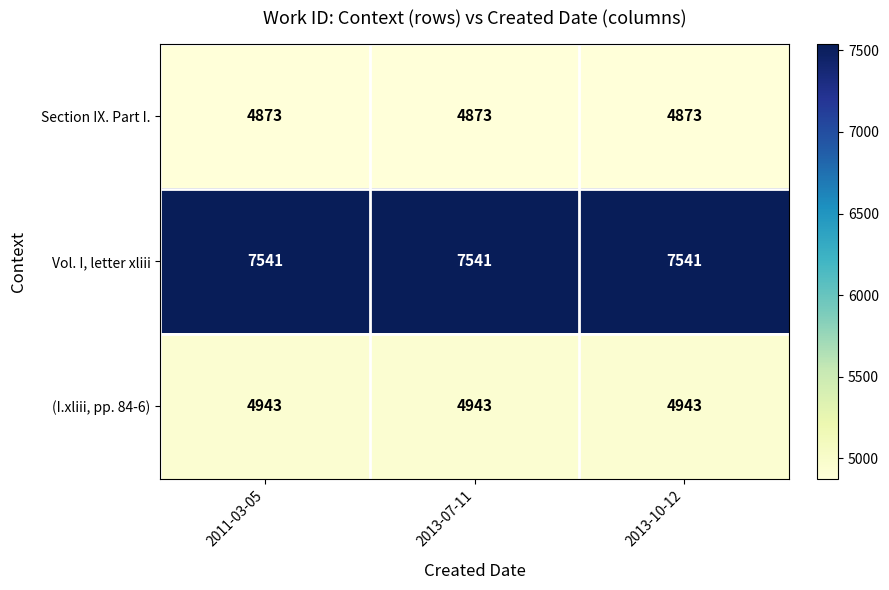

What is the average value of the (I.xliii, pp. 84-6) series?

4943